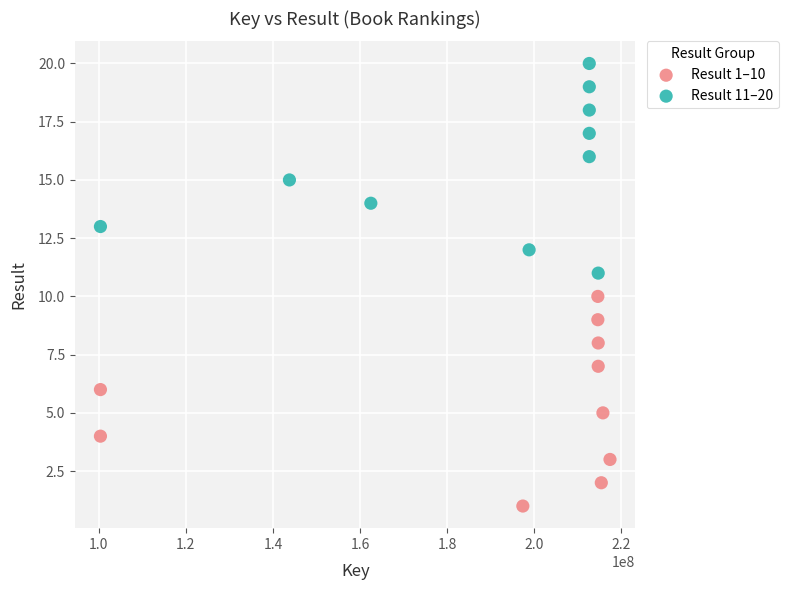

Which series reaches the minimum Y coordinate?

Result 1–10